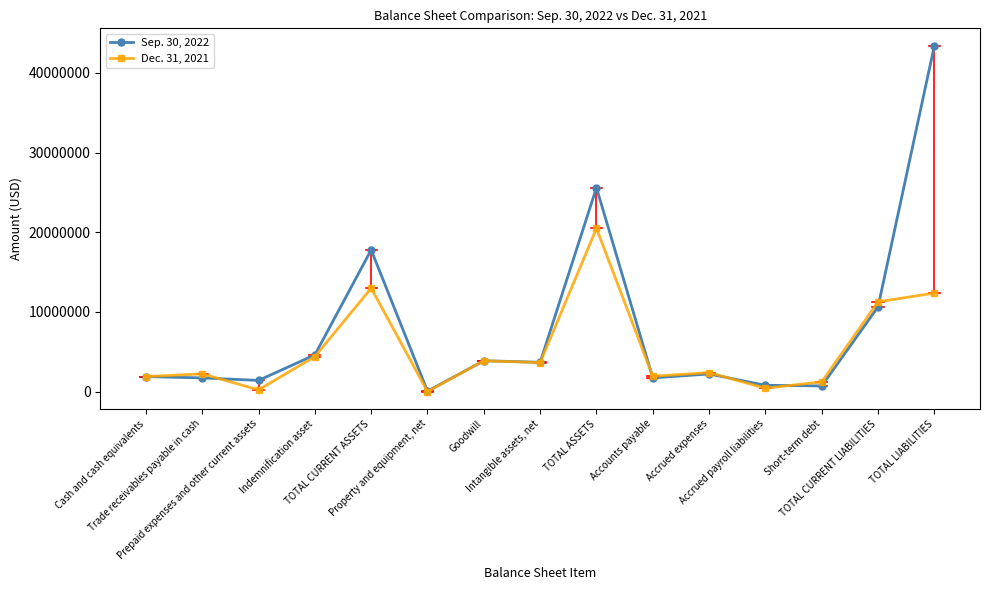

What are all the series names shown in the legend?

Sep. 30, 2022, Dec. 31, 2021